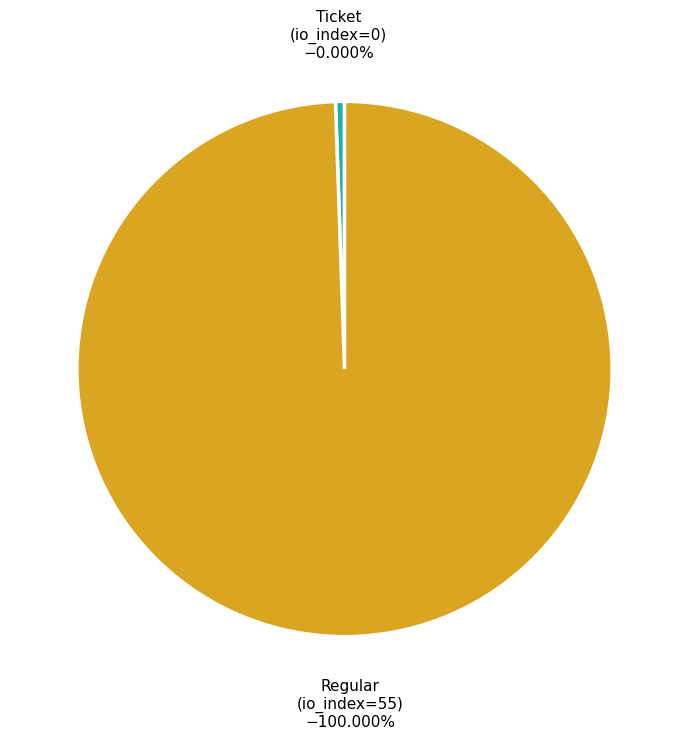

To the nearest percent, what is the difference between the Ticket (index 0) and Regular (index 55) slice percentages?

100%